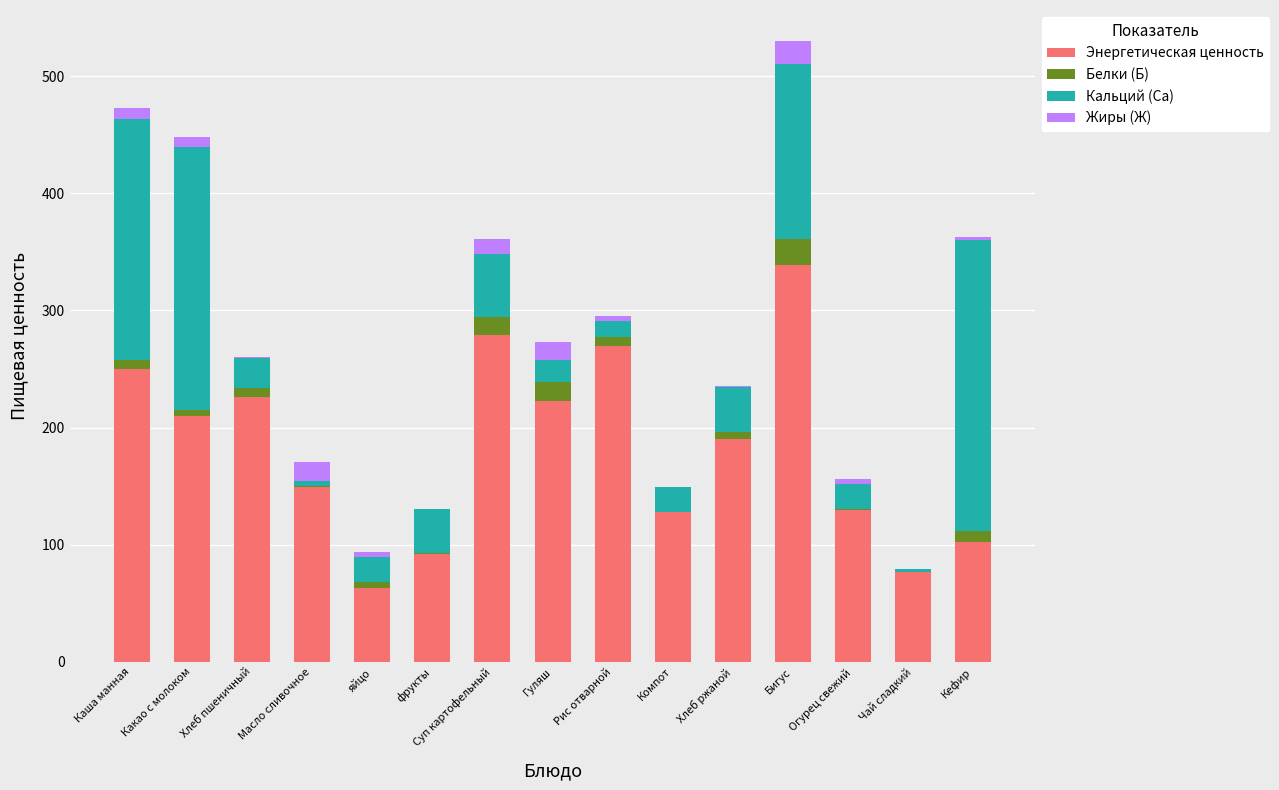

Which category has the highest value in the Энергетическая ценность series?

Бигус